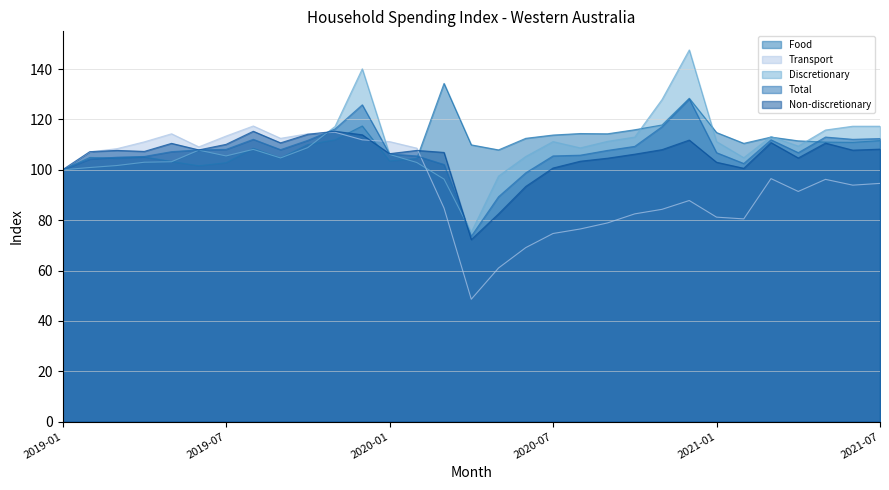

True or false: Total and Transport cross at least once.

True